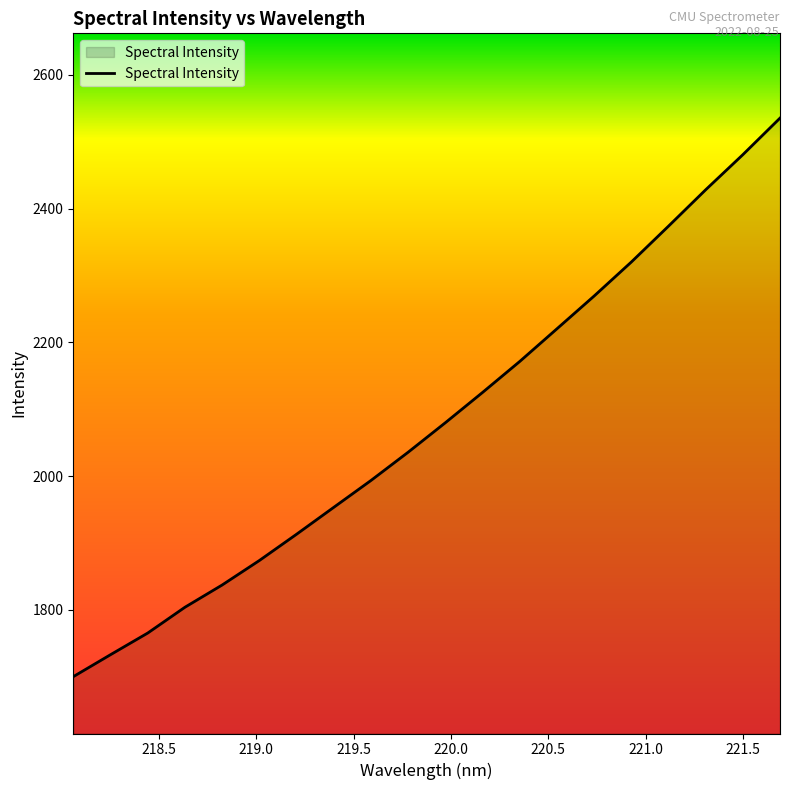

What is the difference between the maximum and minimum values?

835.2